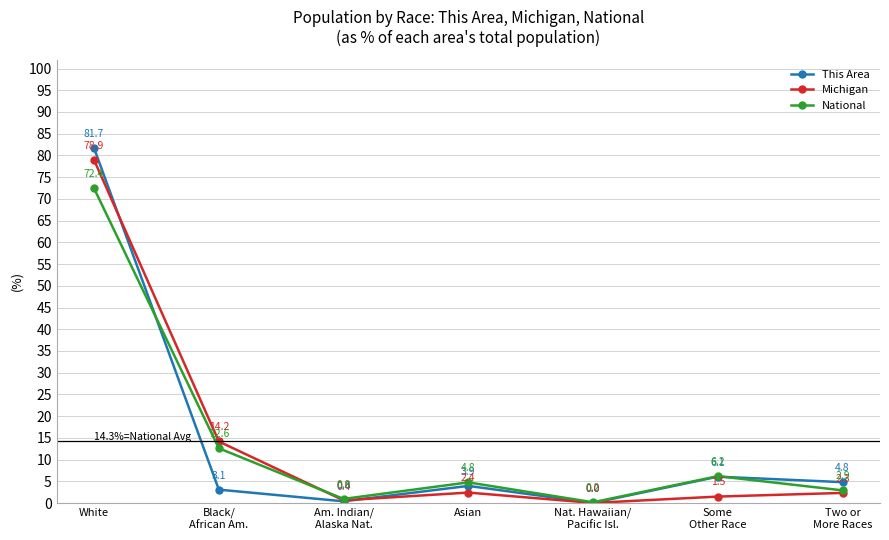

What is the label of the 2nd point from the left?

Black/
African Am.